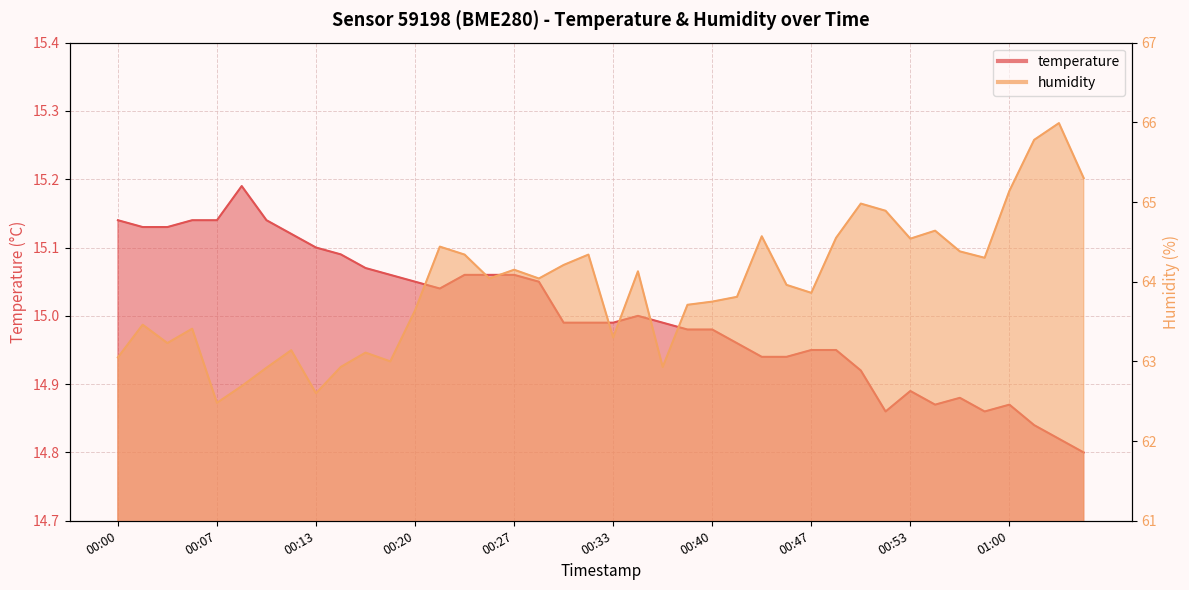

What is the value of the humidity point at the 28th from the left?

64.0